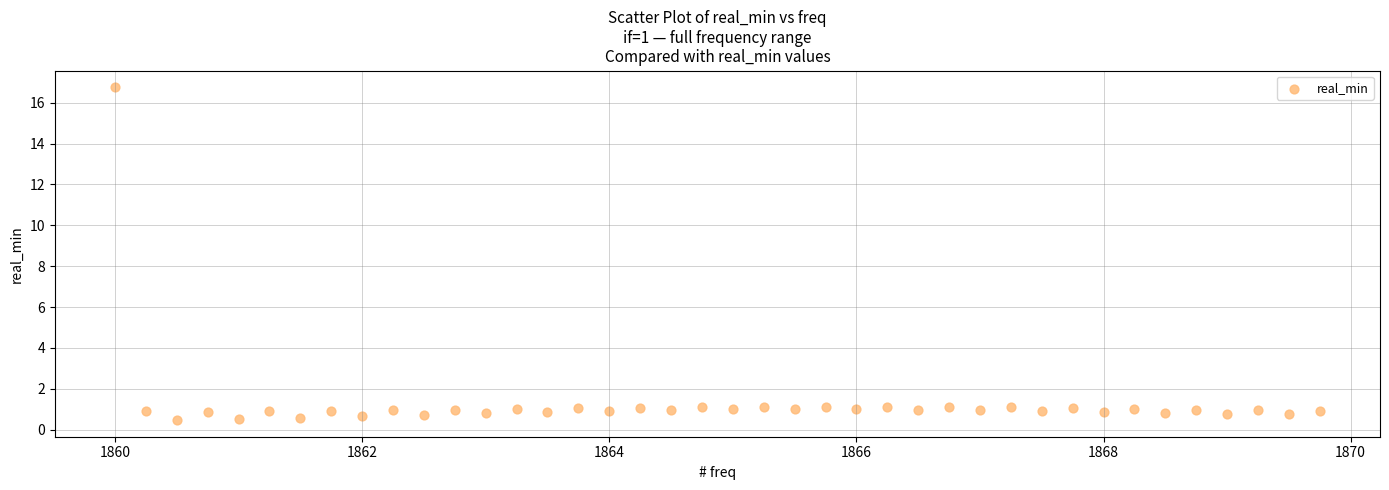

What is the range of X values (max minus min)?

9.8